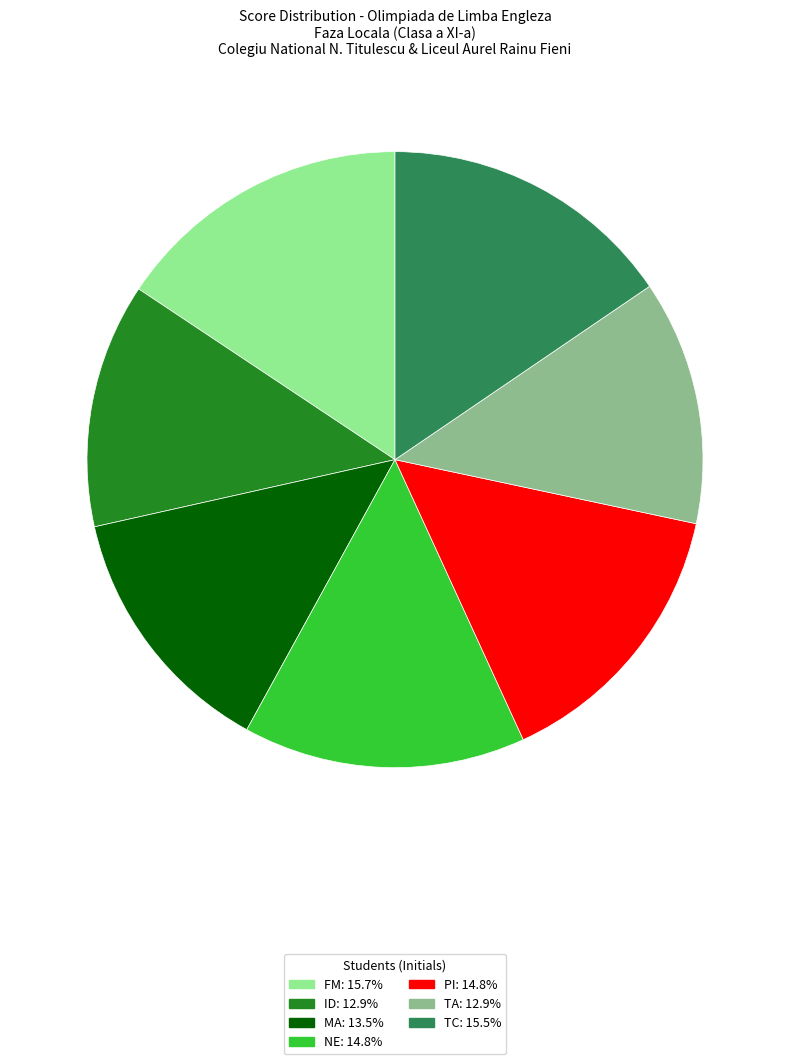

Is it true that NE is 27% of the pie?

False